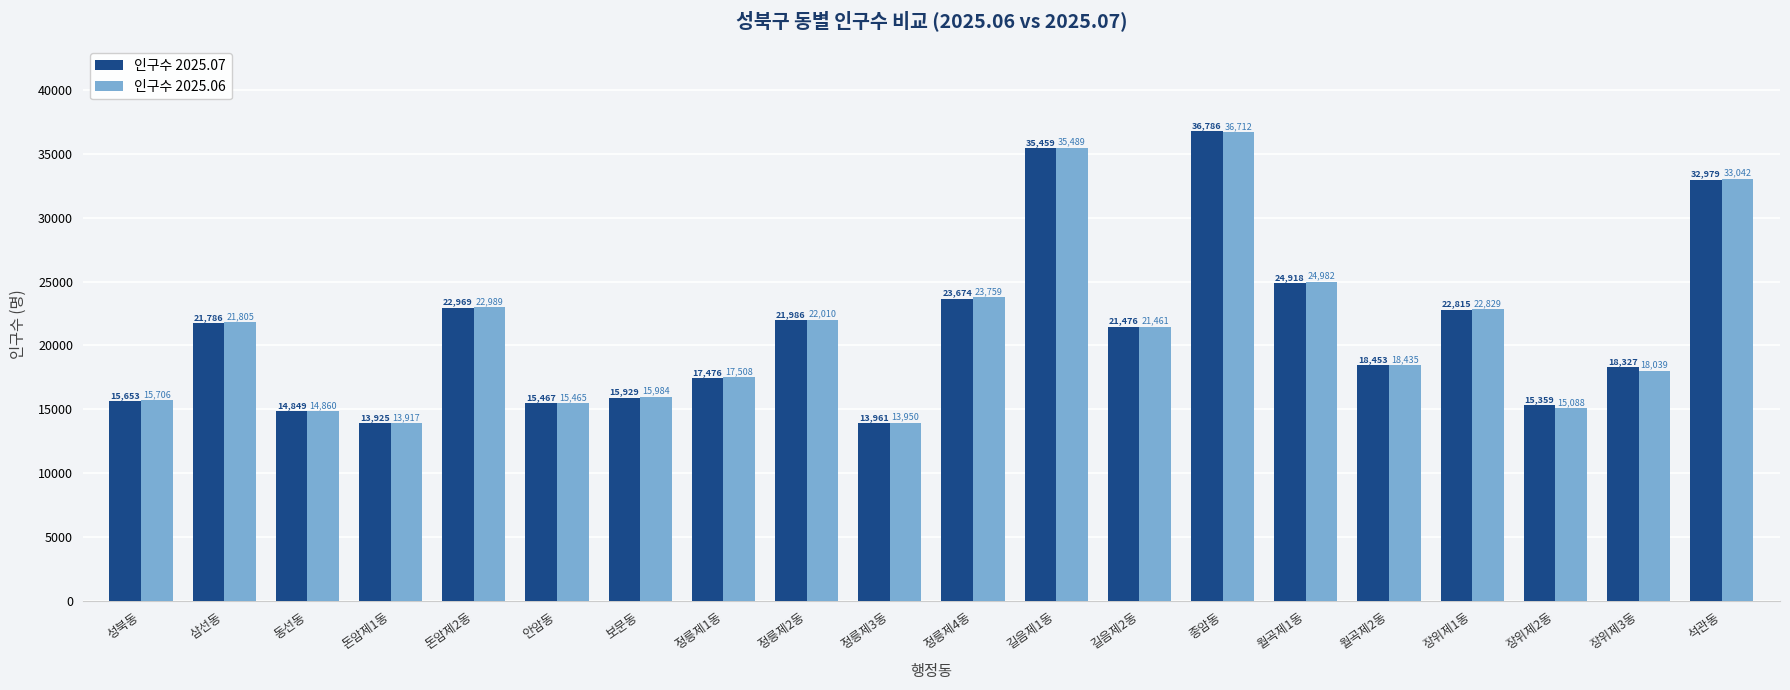

What is the value of the 인구수 2025.06 bar at the 12th from the left?

35489